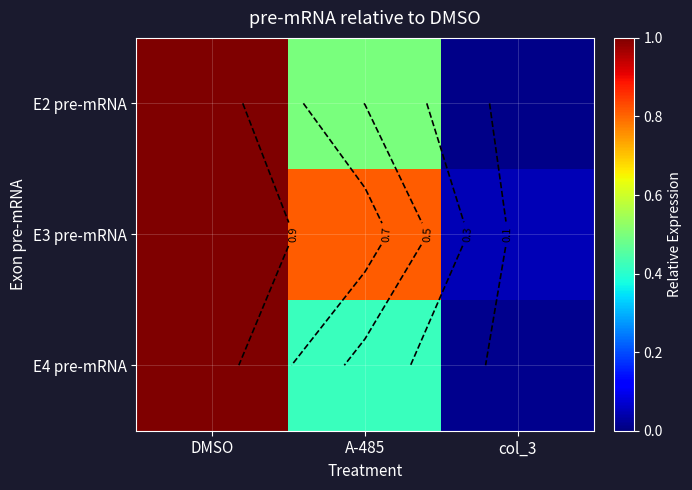

How many data points does each series have?

3